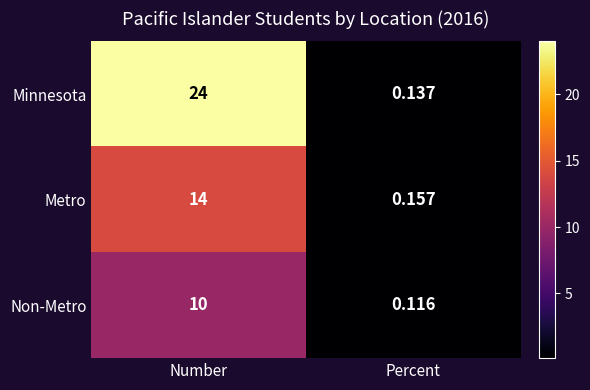

Where is Metro nearest to the value 7?

Percent